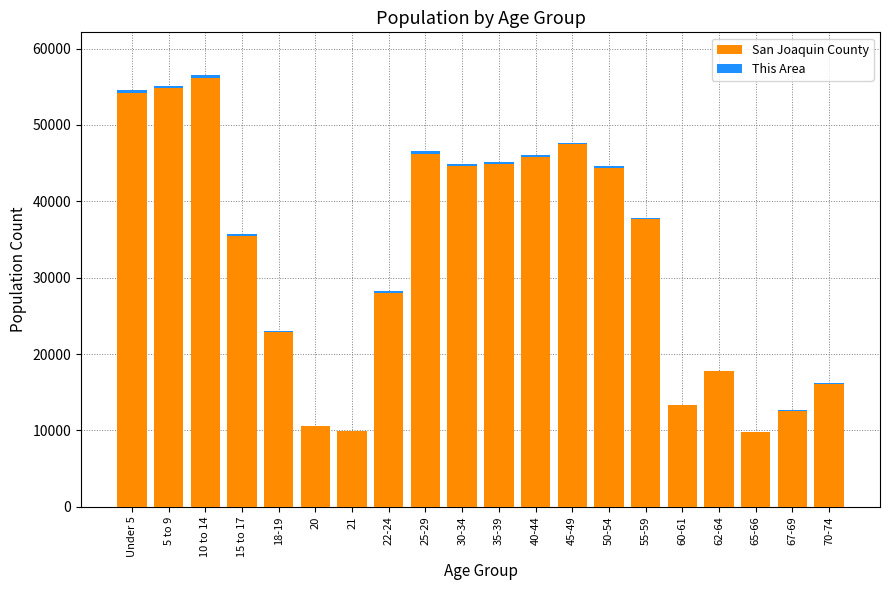

What is the highest value of the San Joaquin County series?

56165